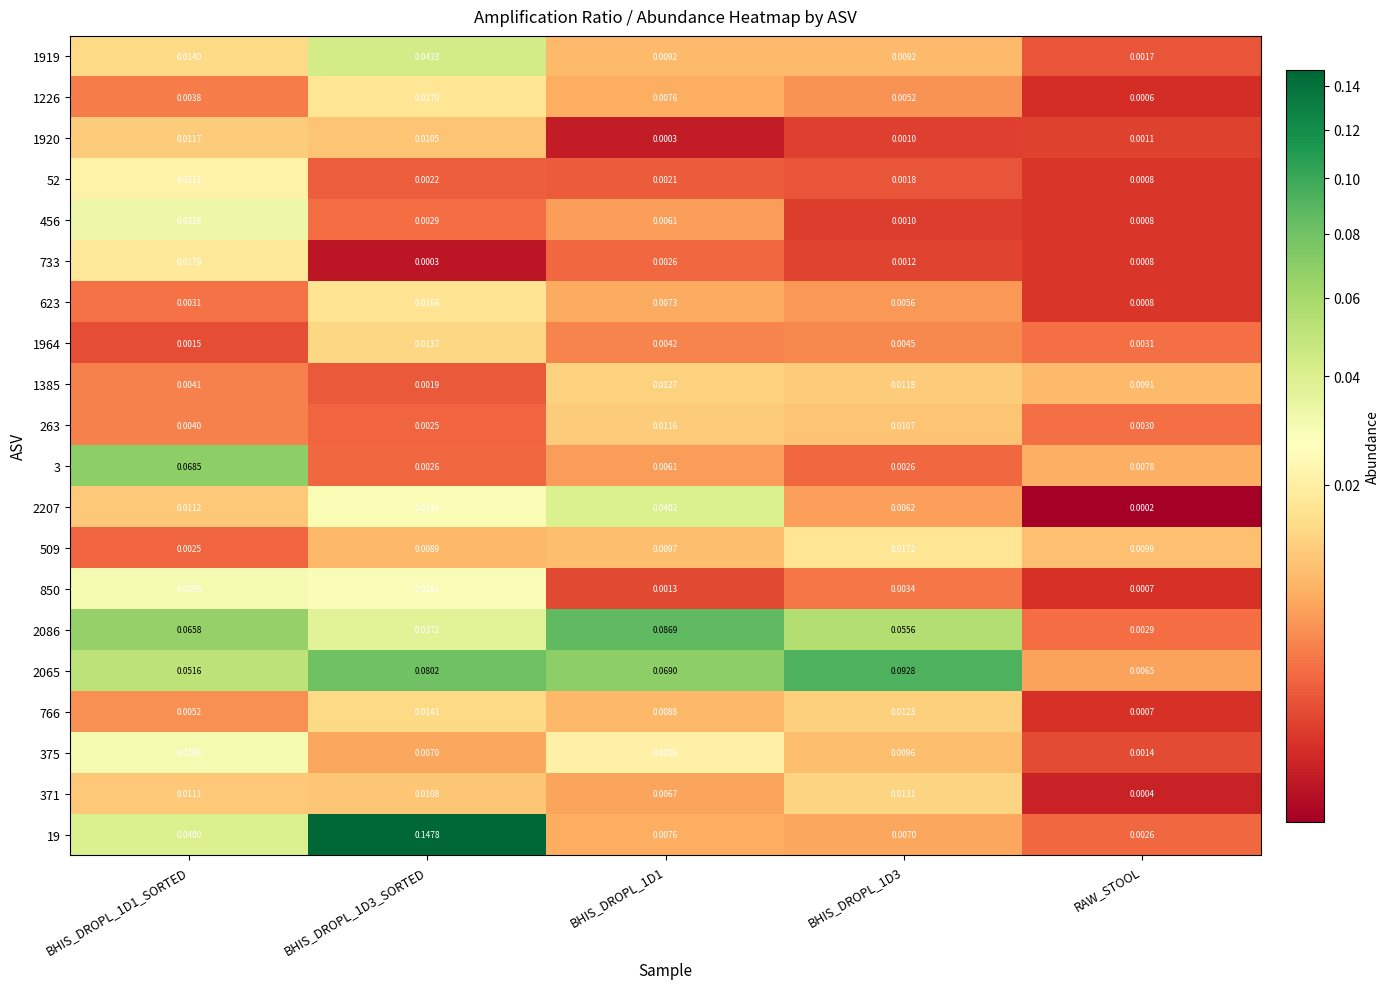

Is the value of 850 at BHIS_DROPL_1D3 greater than the value of 1385 at BHIS_DROPL_1D3_SORTED?

Yes